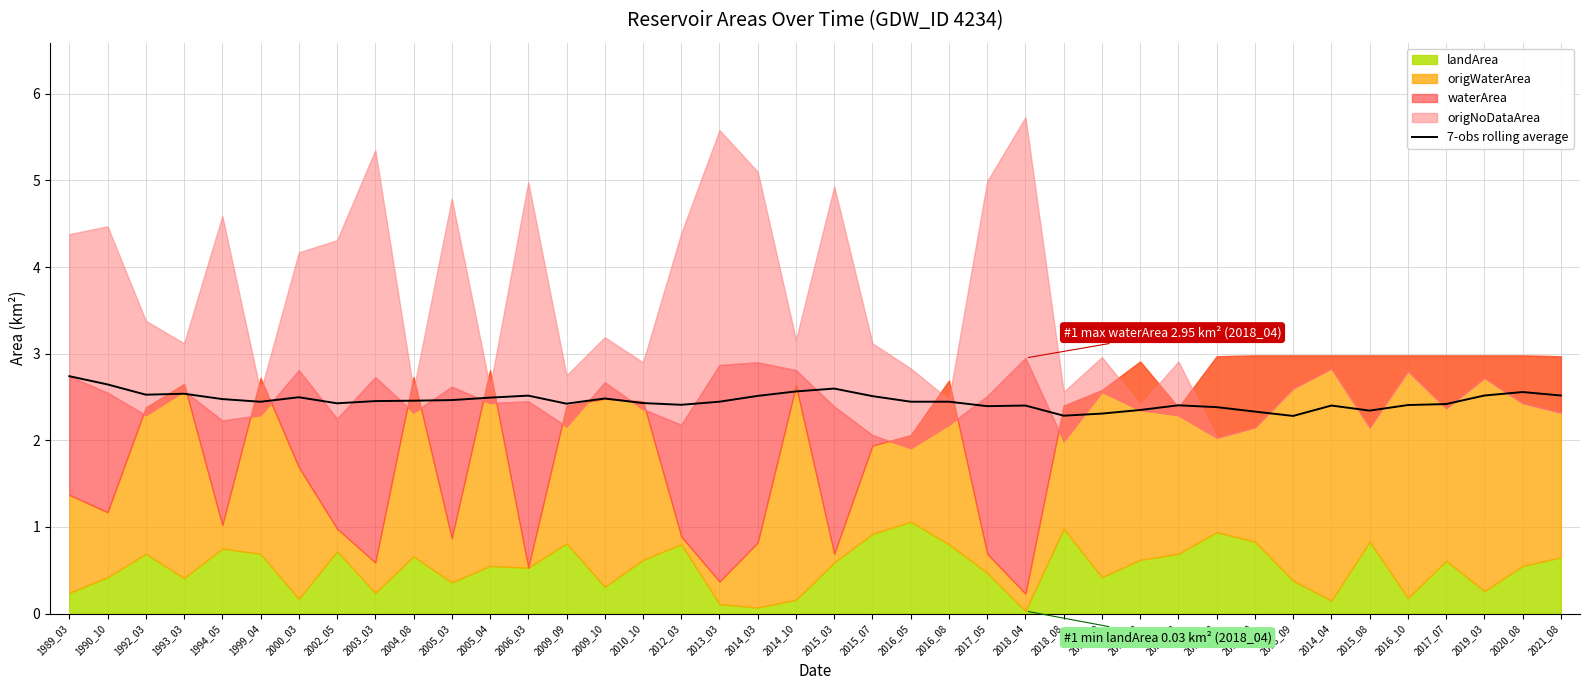

What is the change in value from 1989_03 to 2002_05?

-0.3